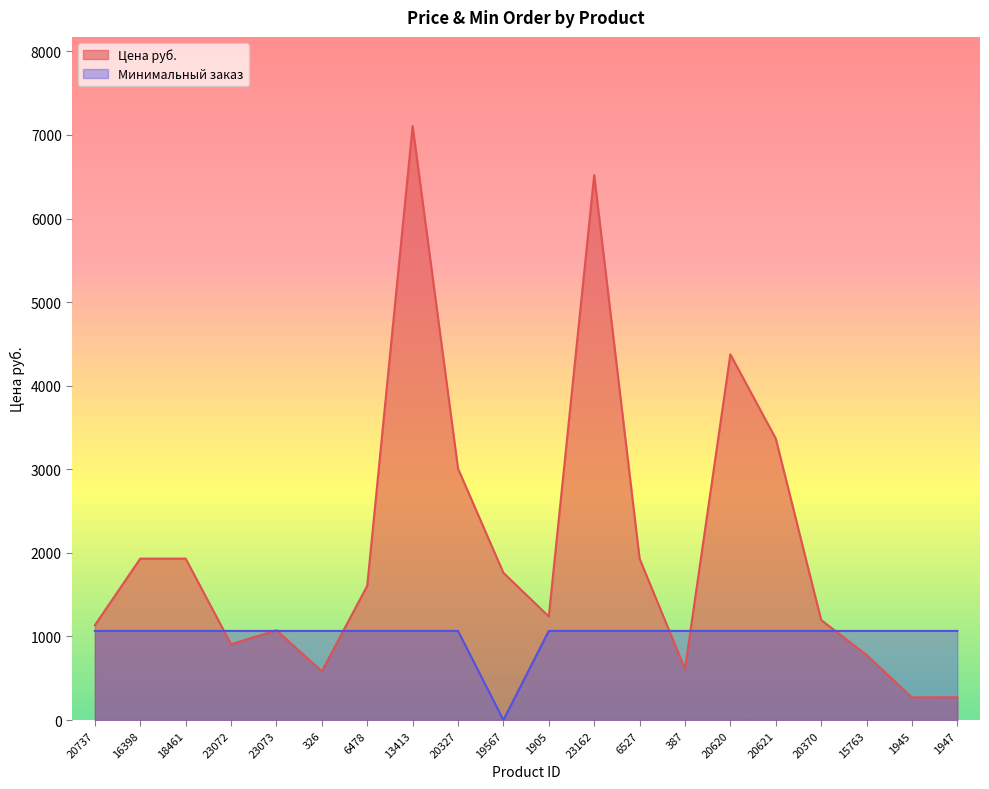

What is the label of the 6th point from the right?

20620